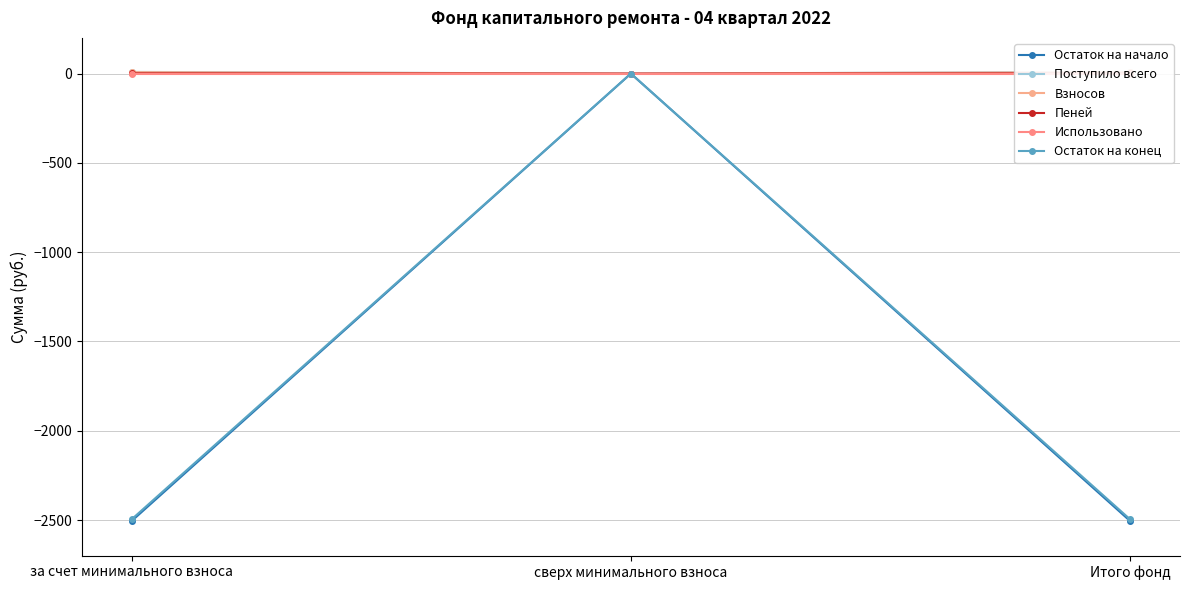

The value of Пеней at сверх минимального взноса is 0.0. True or false?

True